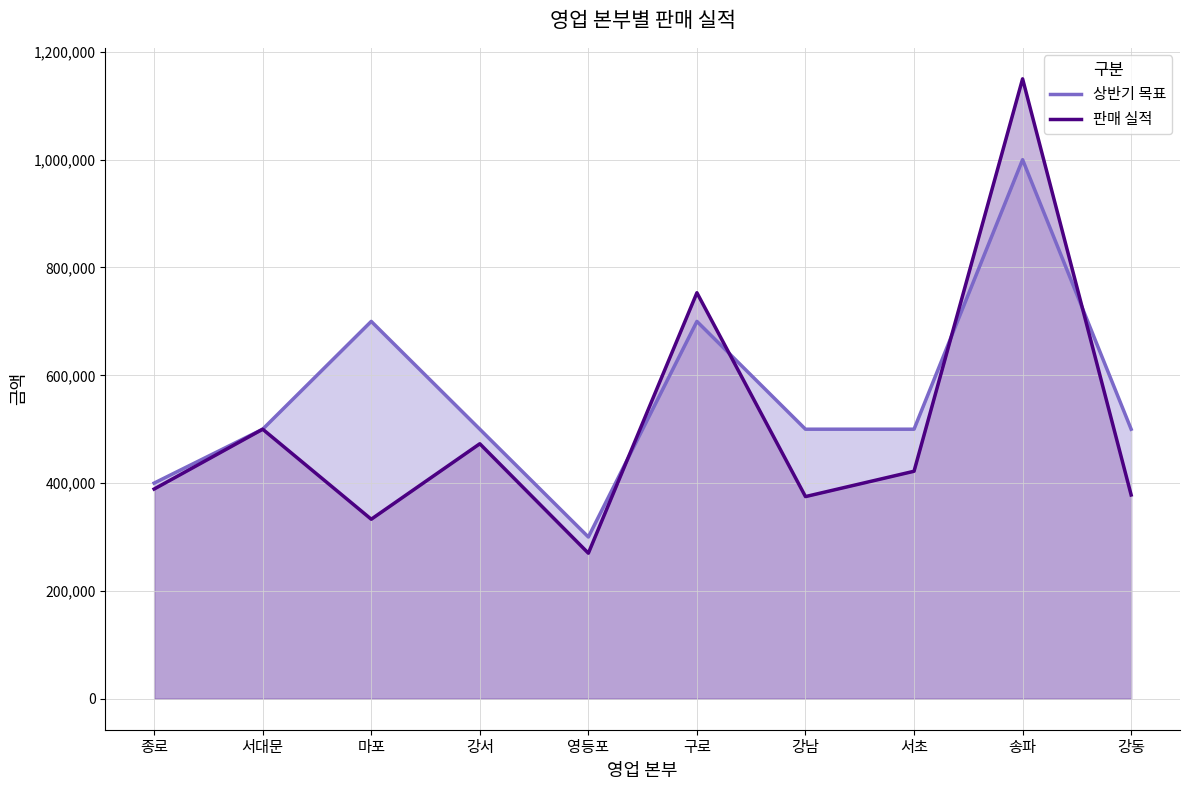

Where is 판매 실적 nearest to the value 710000?

구로